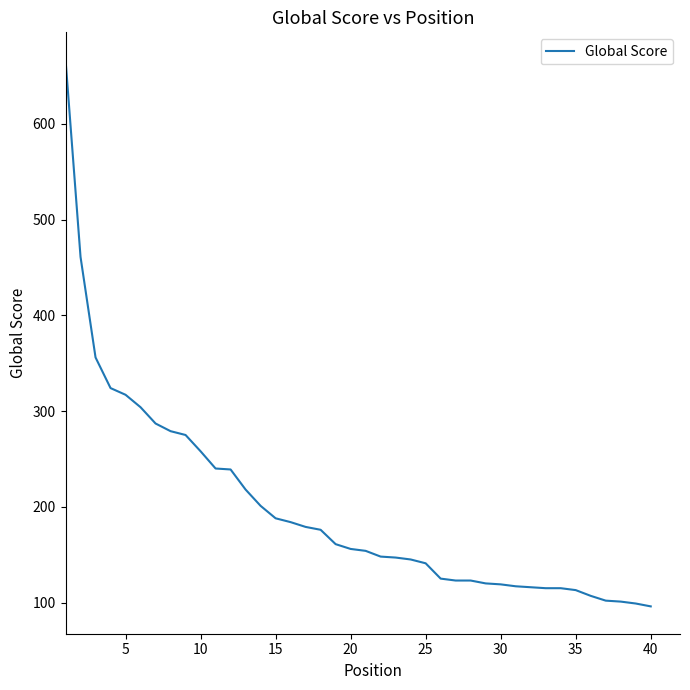

What is the minimum value shown in the chart?

96